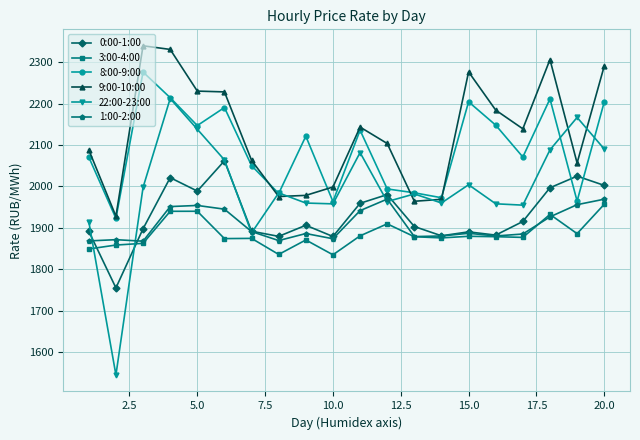

What is the average value of the 0:00-1:00 series?

1930.4